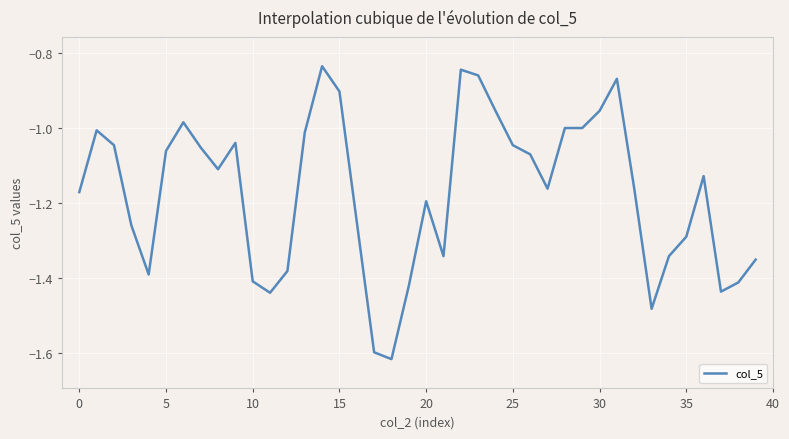

What is the difference between the maximum and minimum values?

0.8